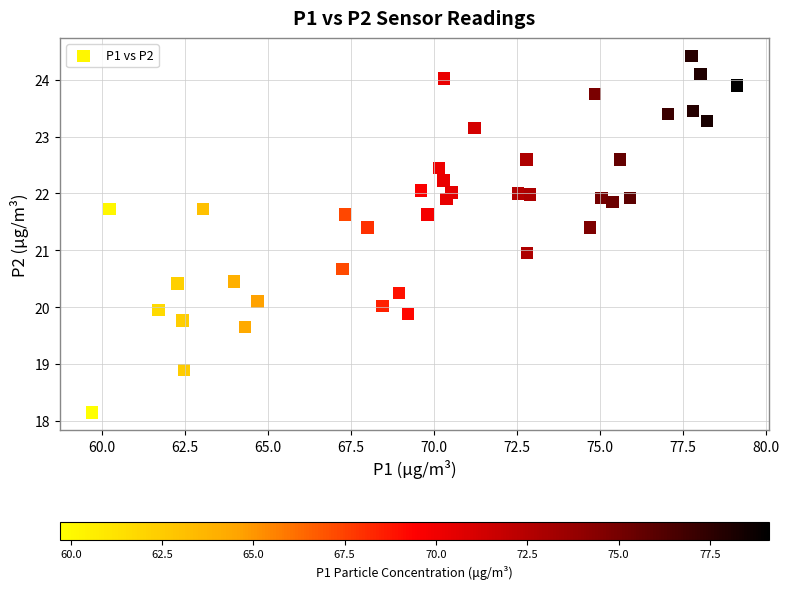

What is the range of X values (max minus min)?

19.4